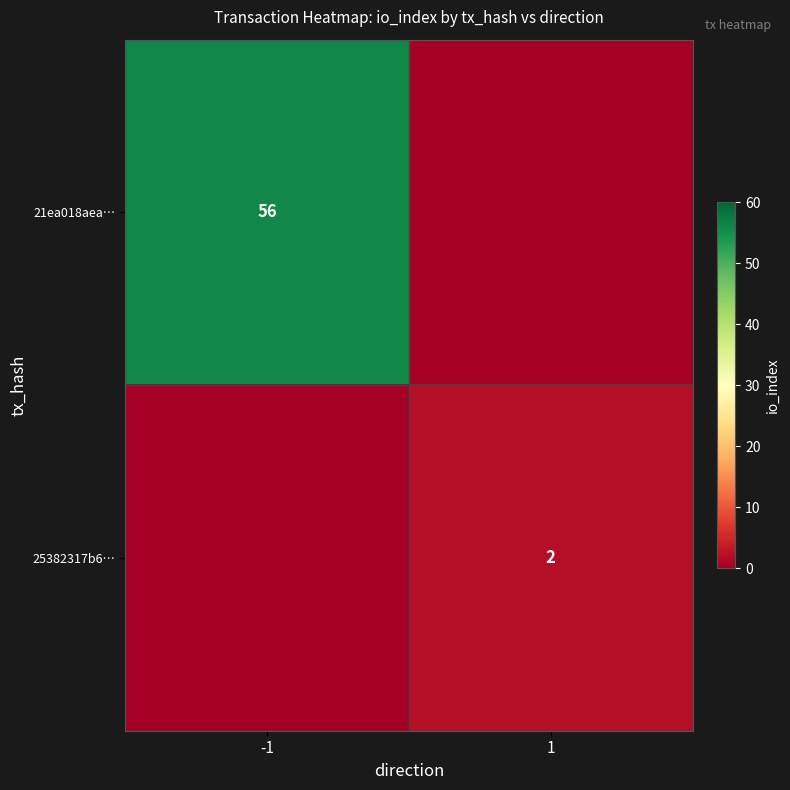

Is it true that 25382317b6… equals 1 at 1?

False